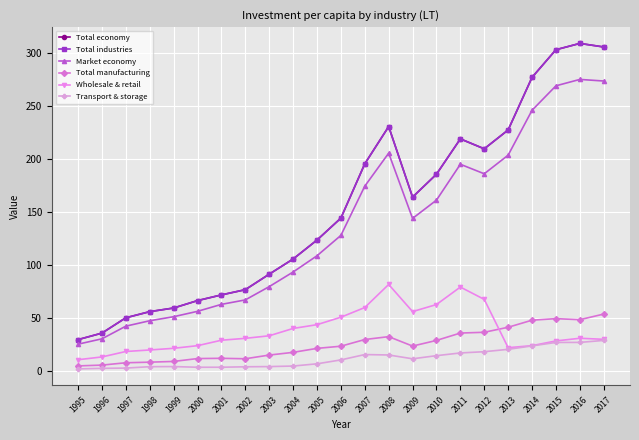

True or false: Total industries and Total manufacturing intersect in this chart.

False